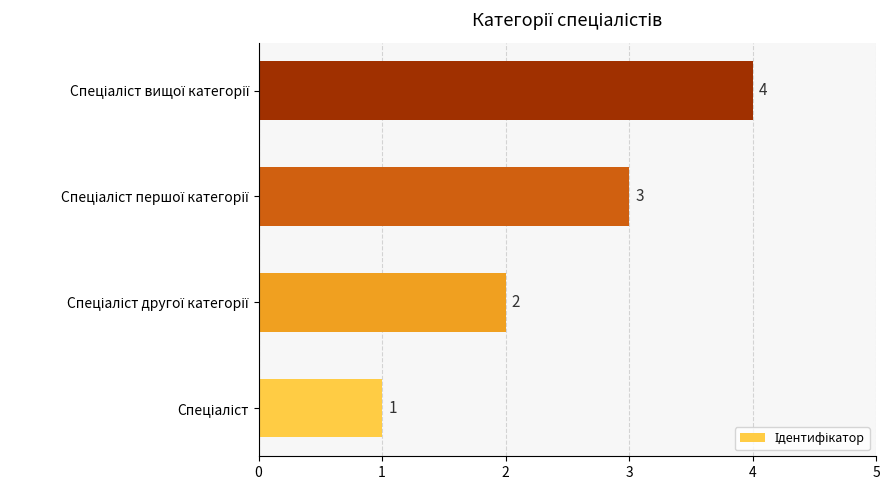

What is the difference between the maximum and minimum values?

3